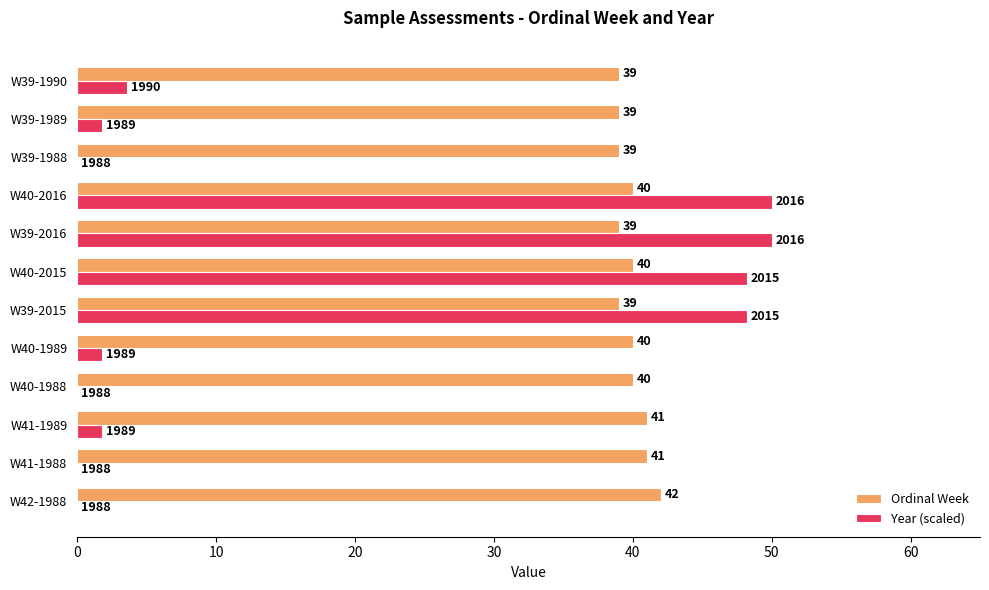

How many categories are shown in the chart?

12